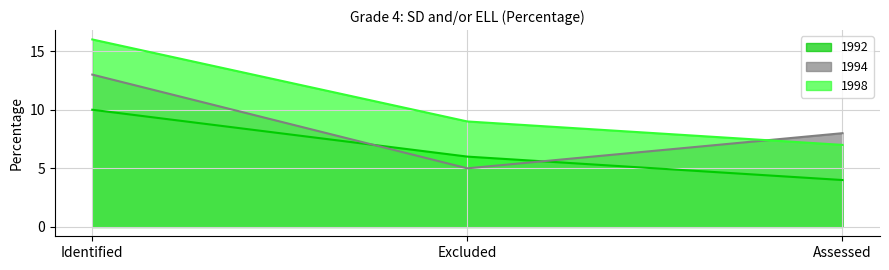

What are all the series names shown in the legend?

1992, 1994, 1998